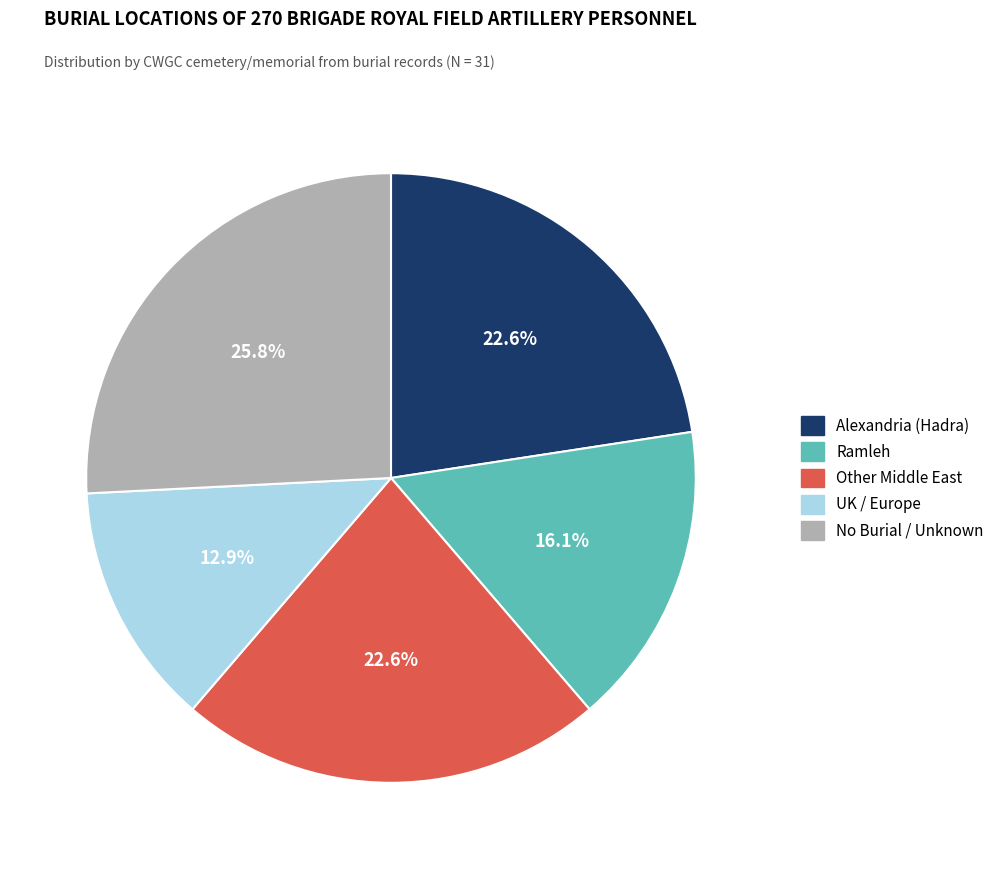

What is the ratio of the value at No Burial / Unknown to the value at Ramleh?

1.6